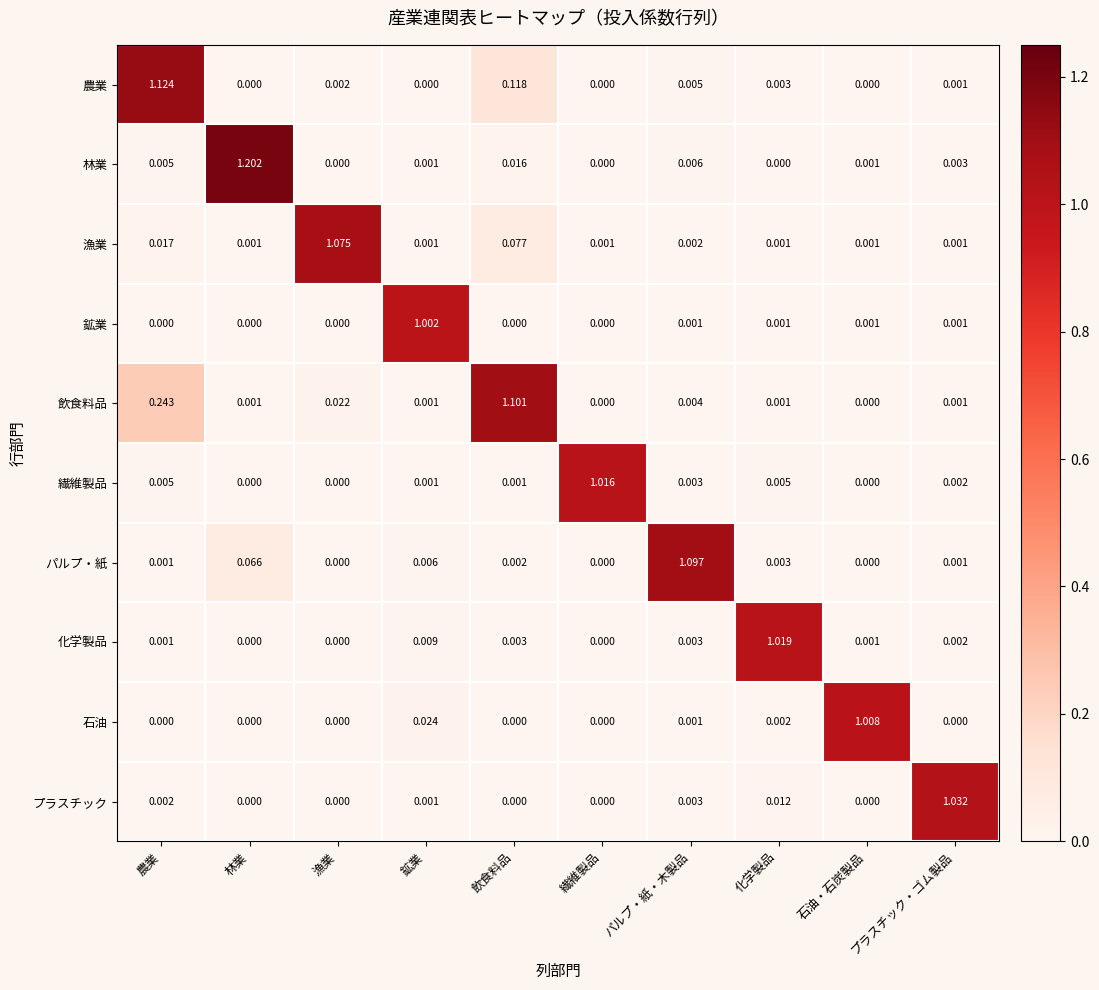

Rank the series by their maximum value, from lowest to highest.

鉱業, 石油, 繊維製品, 化学製品, プラスチック, 漁業, パルプ・紙, 飲食料品, 農業, 林業